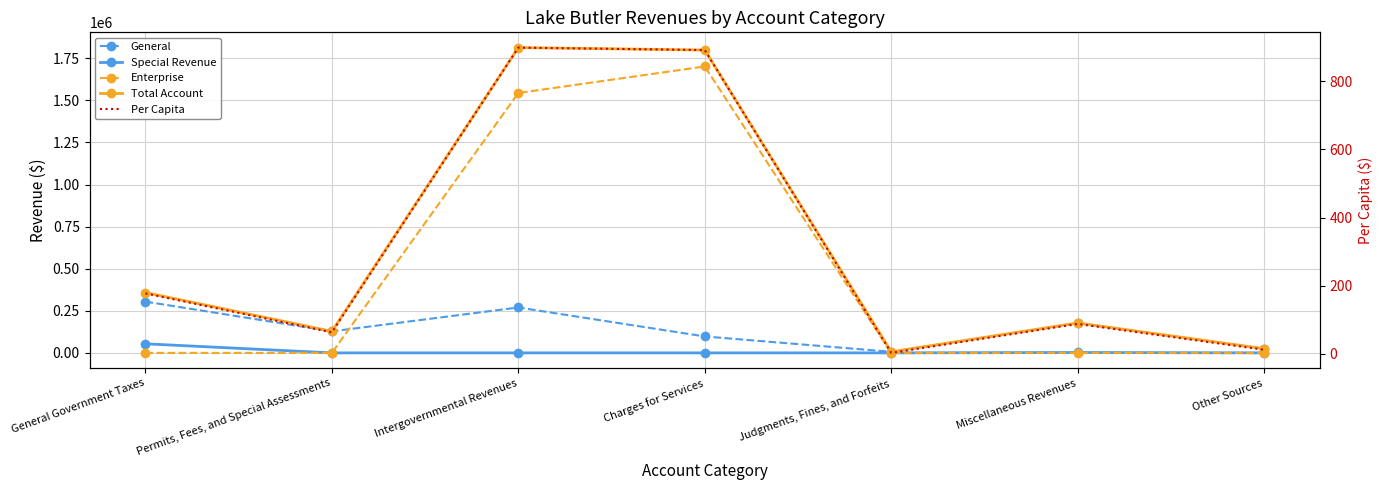

Which category has the highest value in the Total Account series?

Intergovernmental Revenues